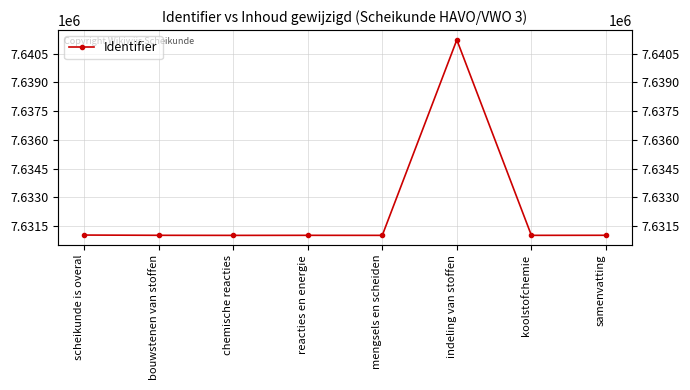

What is the sum of all values?

61058307